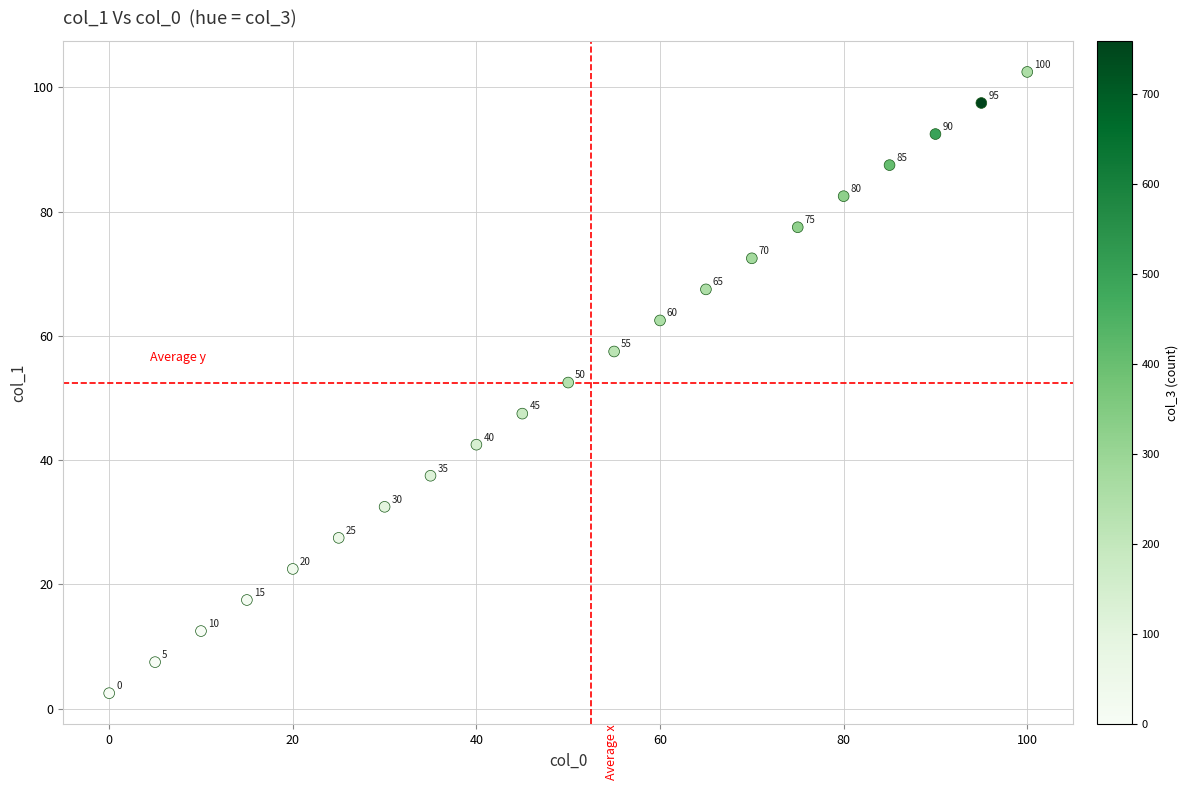

What Y value in the scatter plot is closest to 52?

52.5